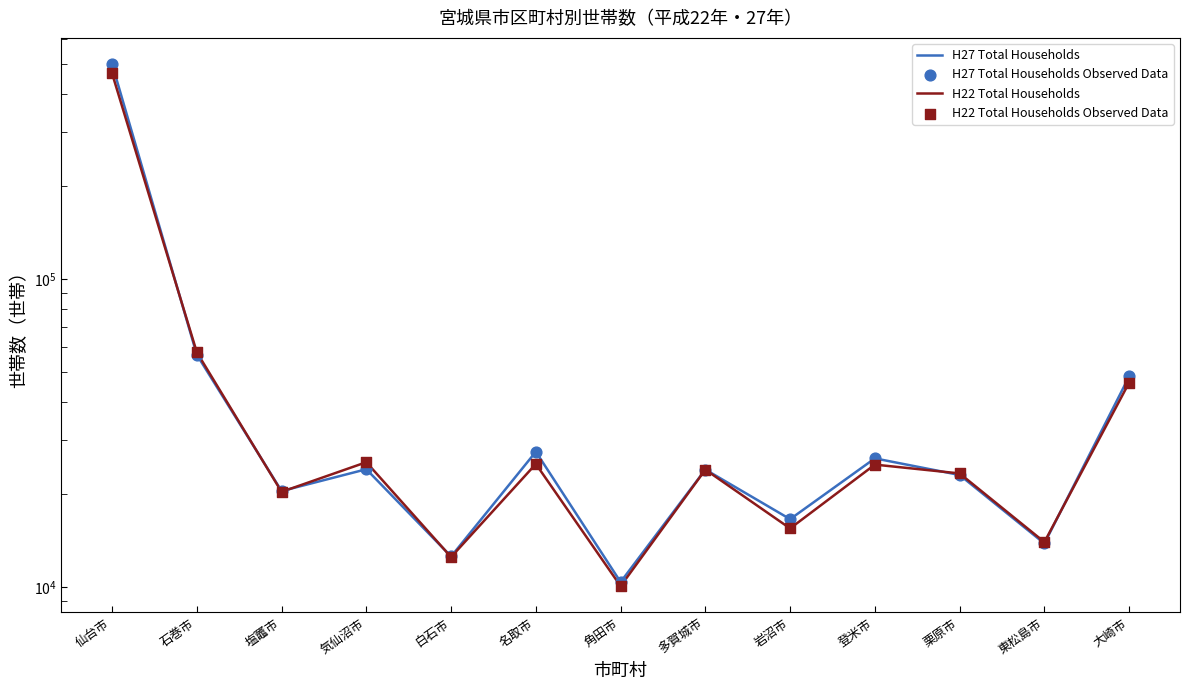

Is the value of H27 Total Households Observed Data at 名取市 greater than the value of H22 Total Households at 登米市?

Yes